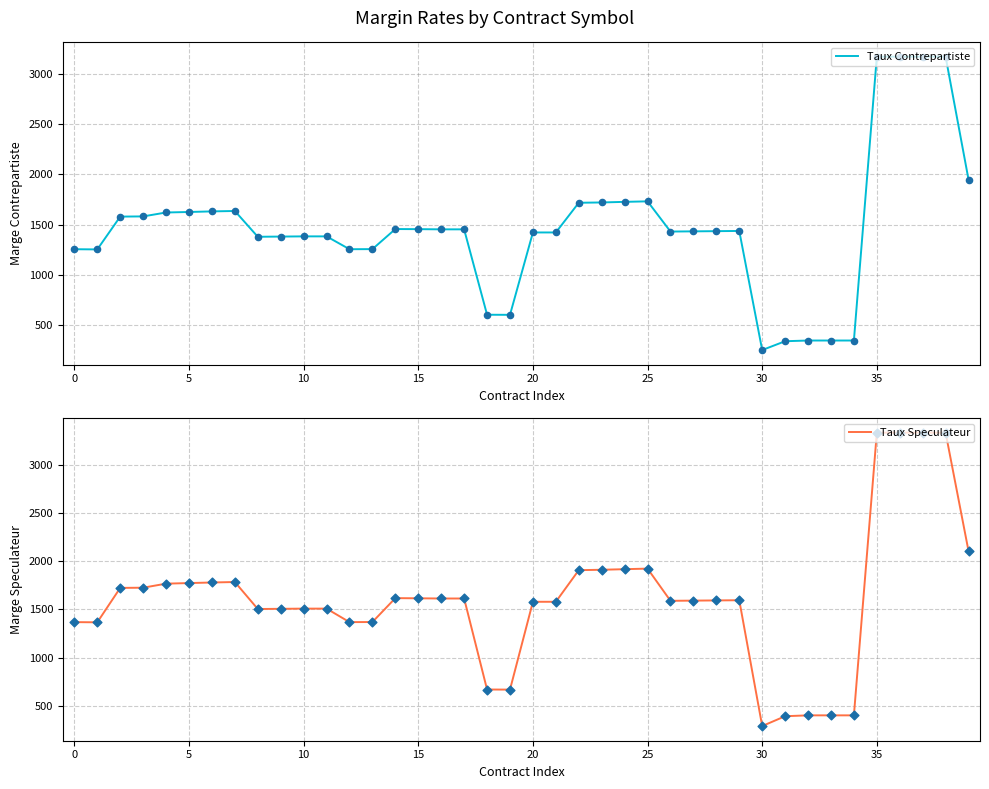

What is the minimum value for Taux Contrepartiste?

249